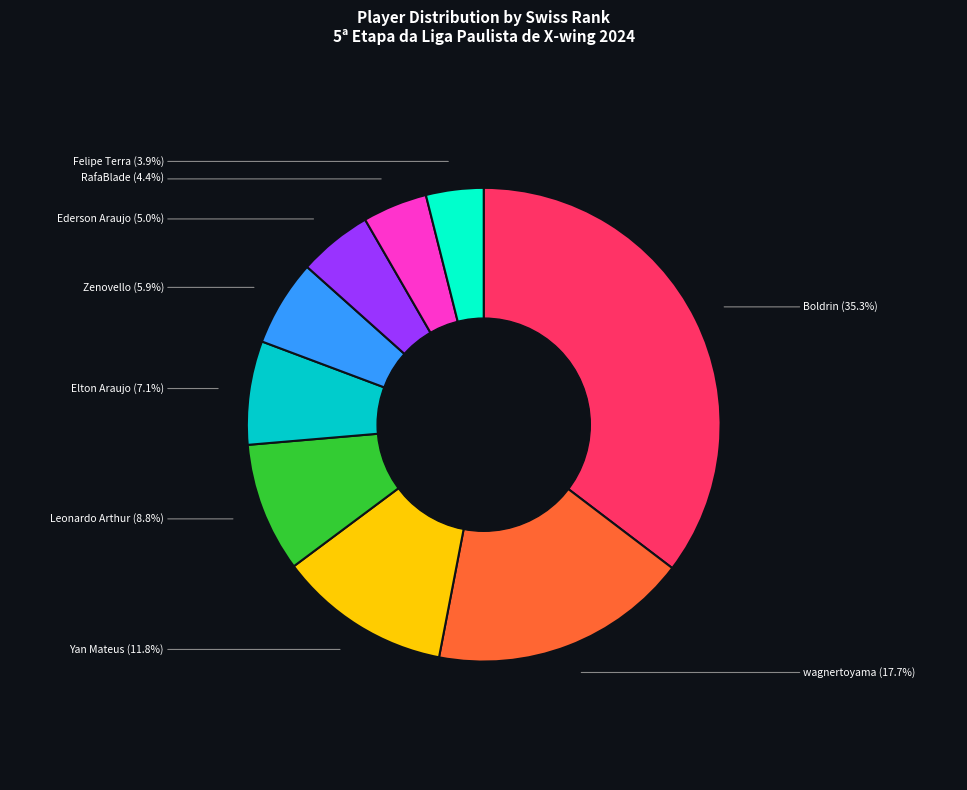

Count the number of slices in the pie.

9